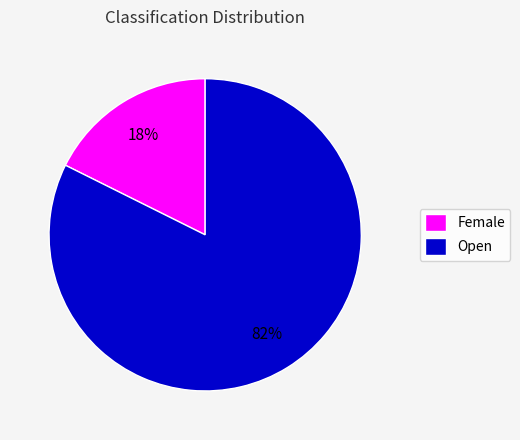

Between Open and Female, which is larger?

Open